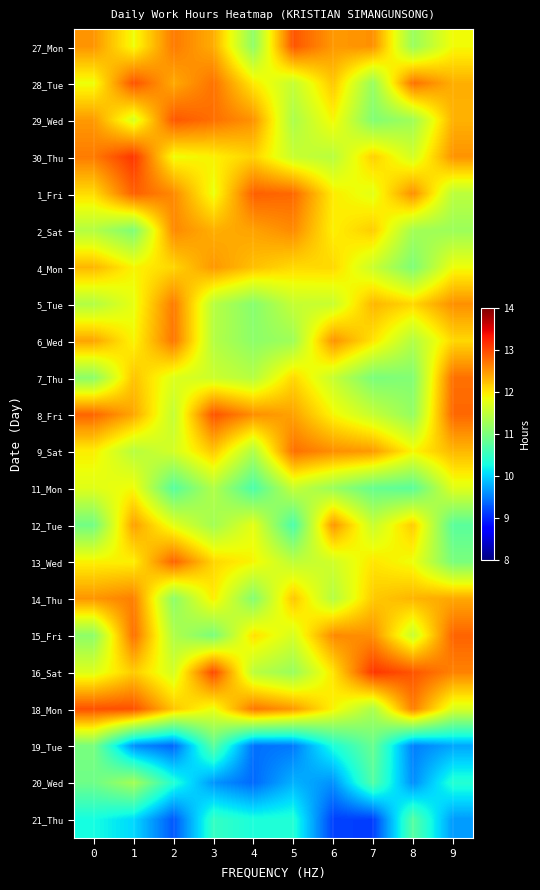

At which category is the sum across all series the highest?

1